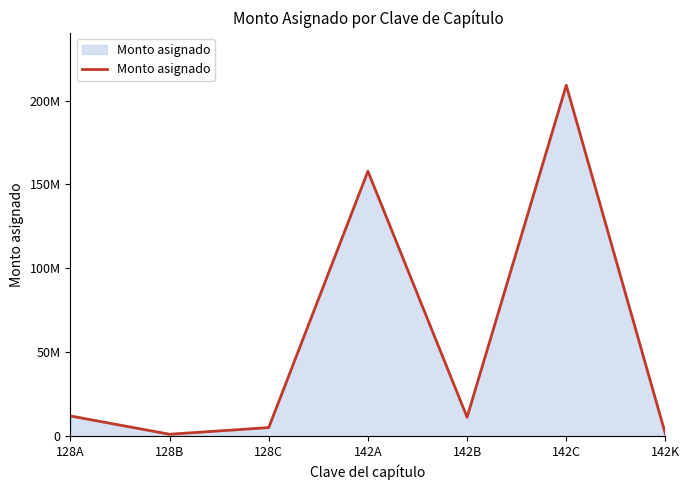

Reading left to right, list all the values displayed in this chart.

11949454	1031146	5019400	157848753	11192594	209122080	1133923